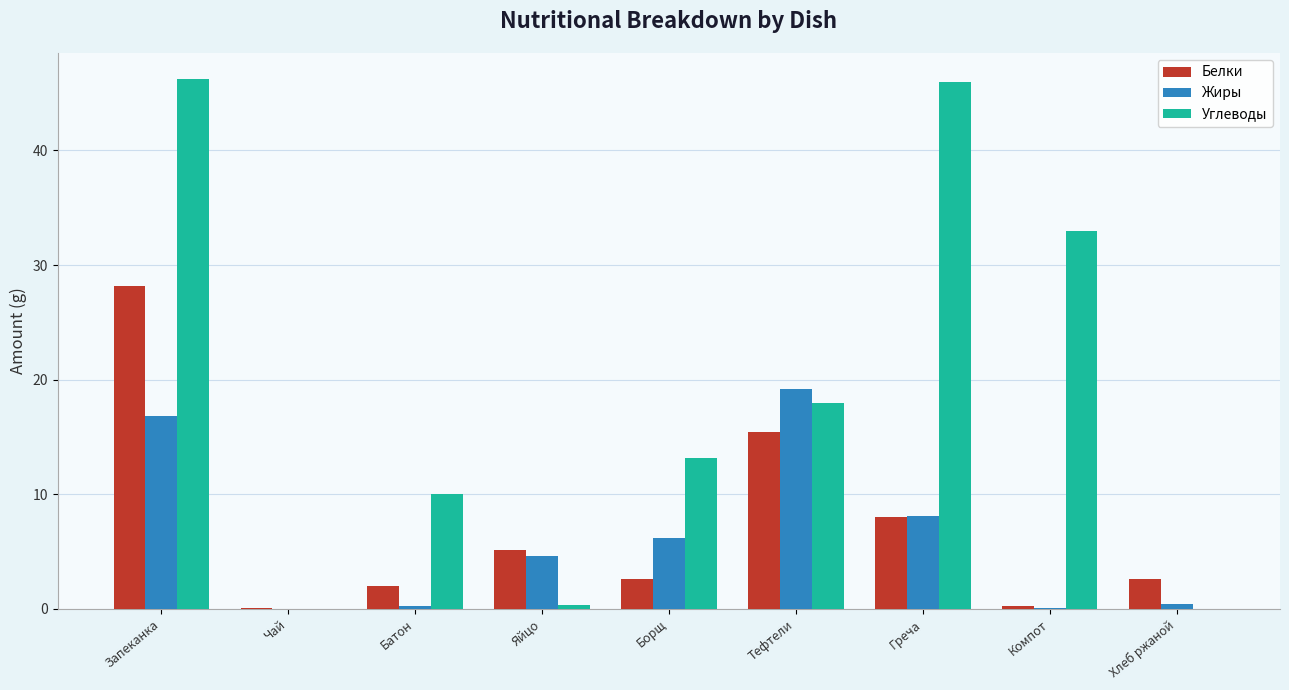

Which series changed the most between Чай and Яйцо?

Белки